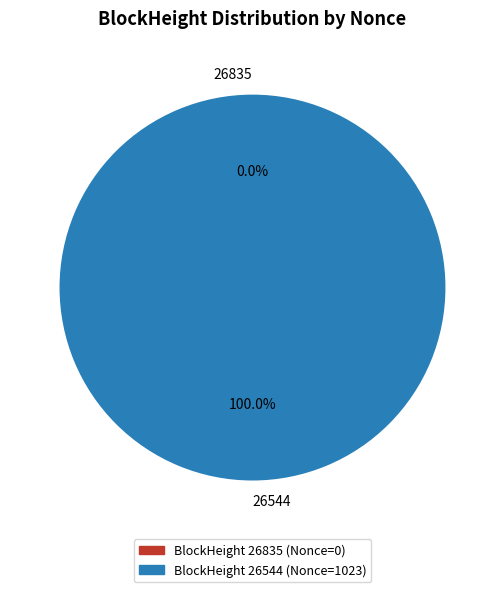

Which slice represents more than half of the pie?

26544